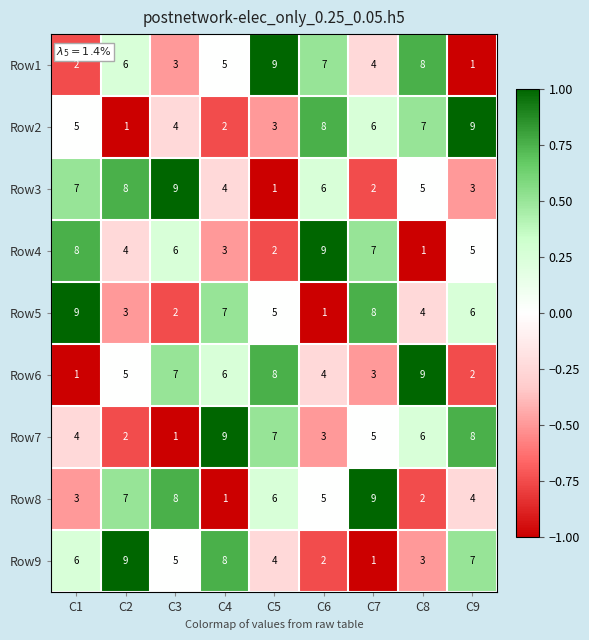

What is the approximate value of Row7 at C6?

3